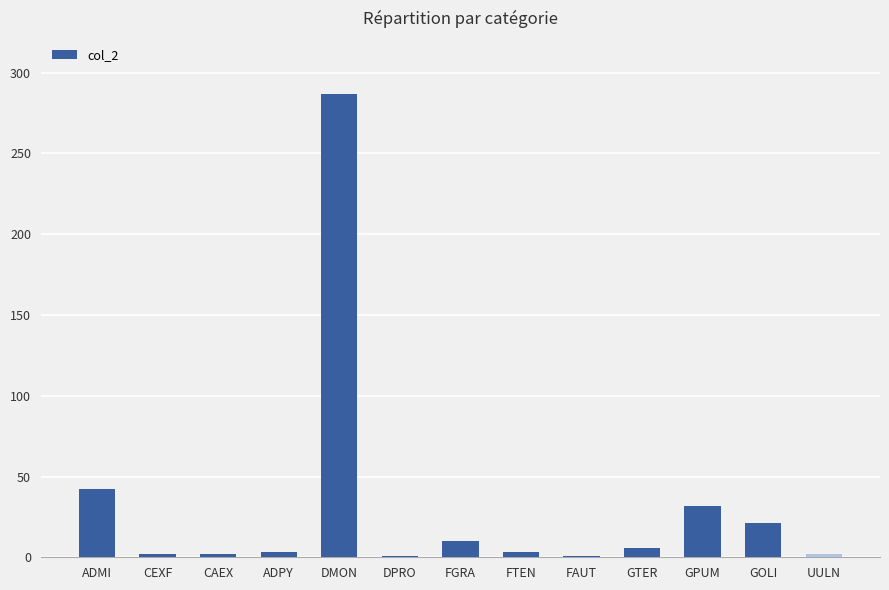

Are the bars grouped side by side (vs. stacked)?

No